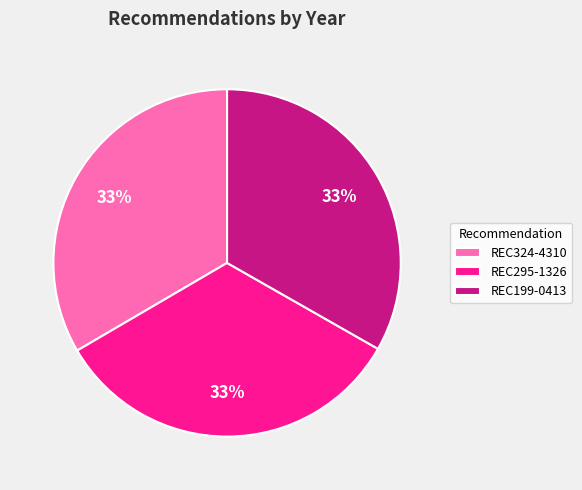

Is the sum of REC199-0413 and REC324-4310 greater than half?

Yes